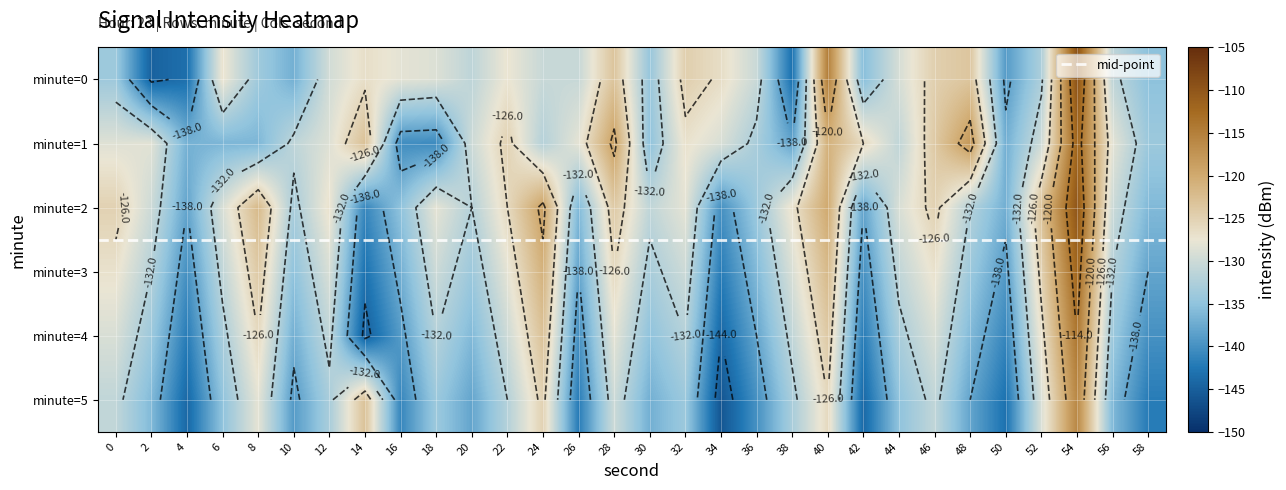

Is the value of 4 at 0 greater than the value of 2 at 2?

Yes